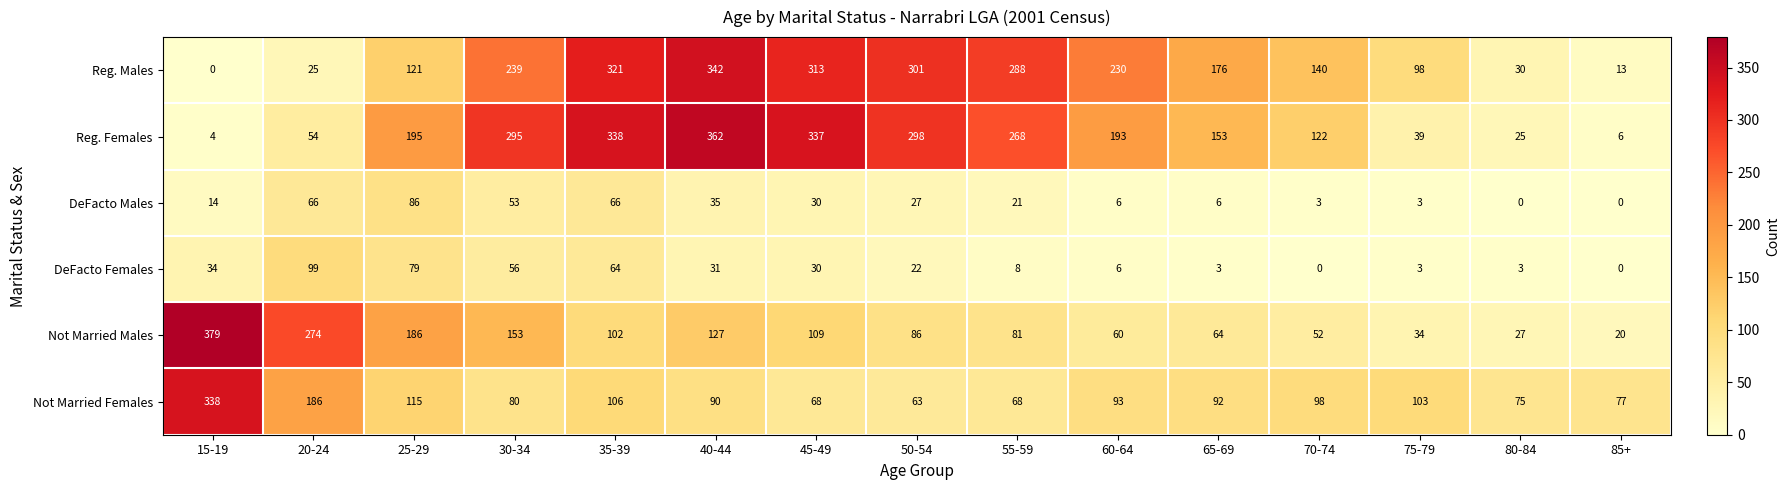

How many categories are shown in the chart?

15